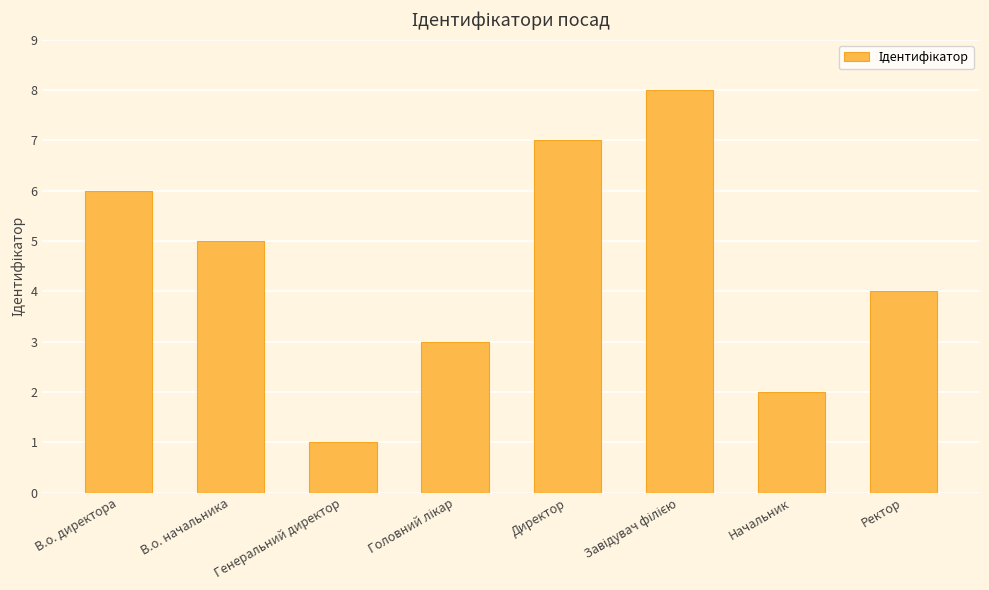

What is the change in value from В.о. директора to Начальник?

-4